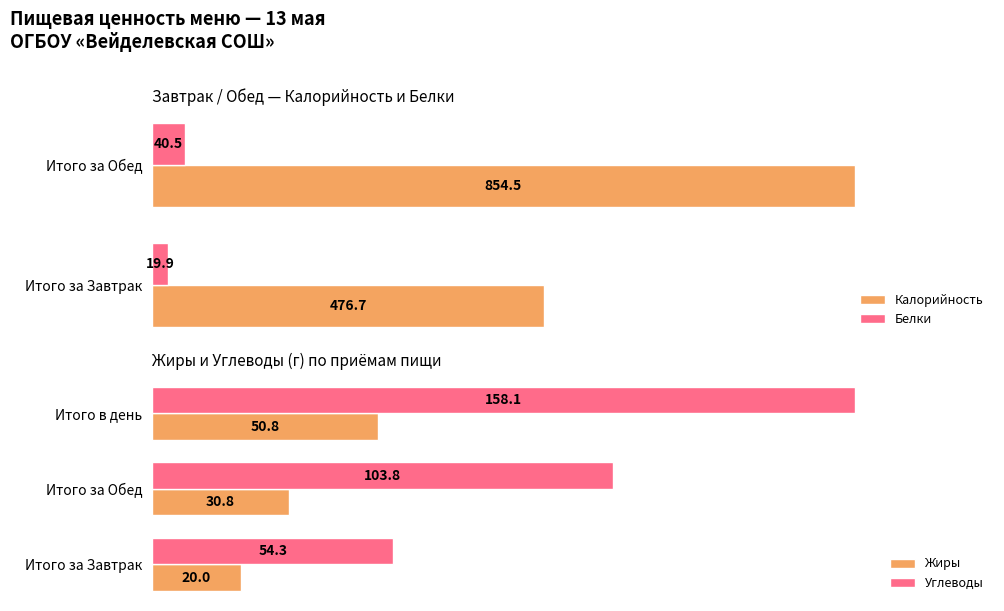

At which label does Жиры reach its peak?

Итого в день